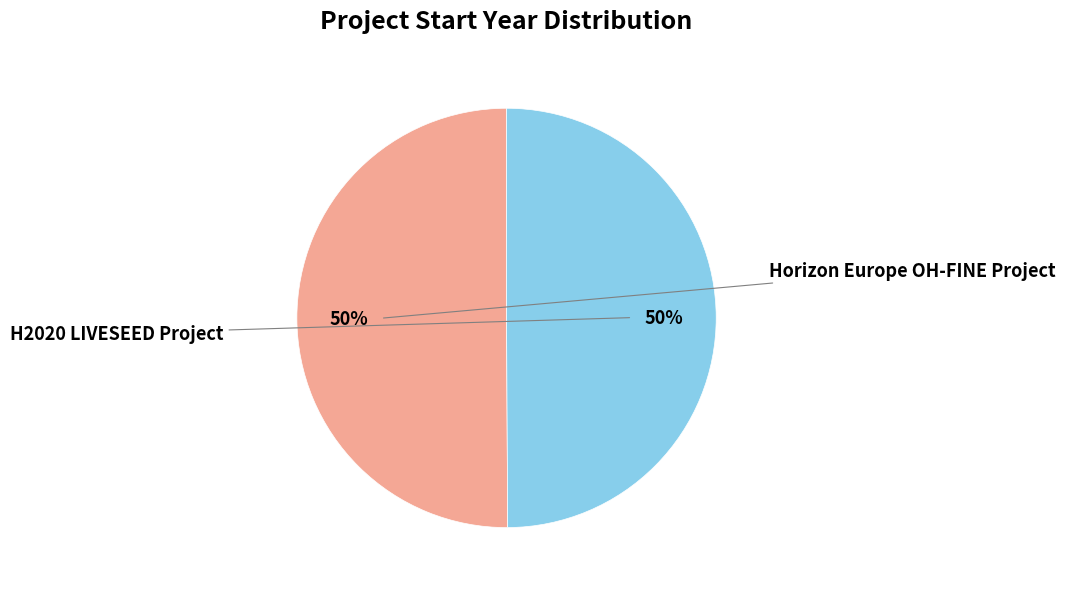

To the nearest percent, what is the average slice percentage?

50%